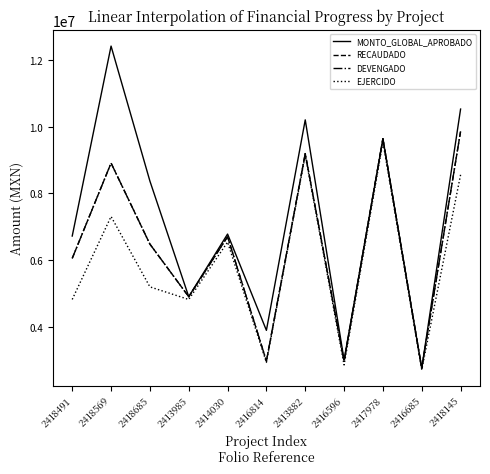

What is the spread (max minus min) of values at 2416596?

147742.2